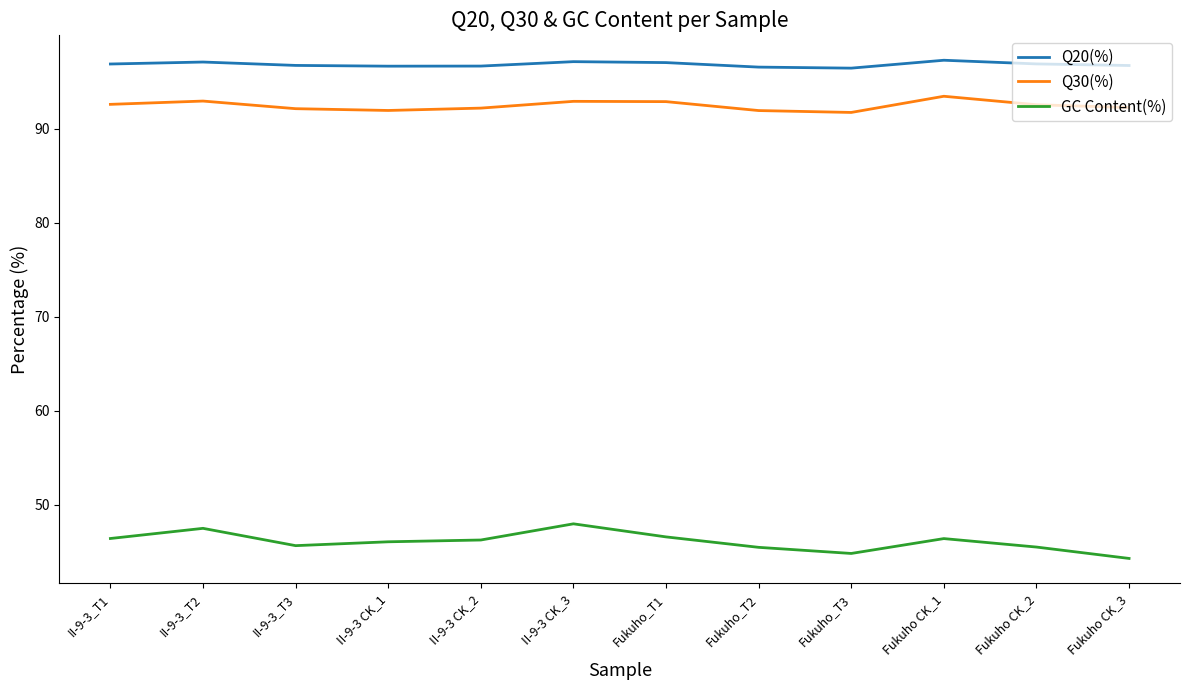

What is the average value of the Q30(%) series?

92.5